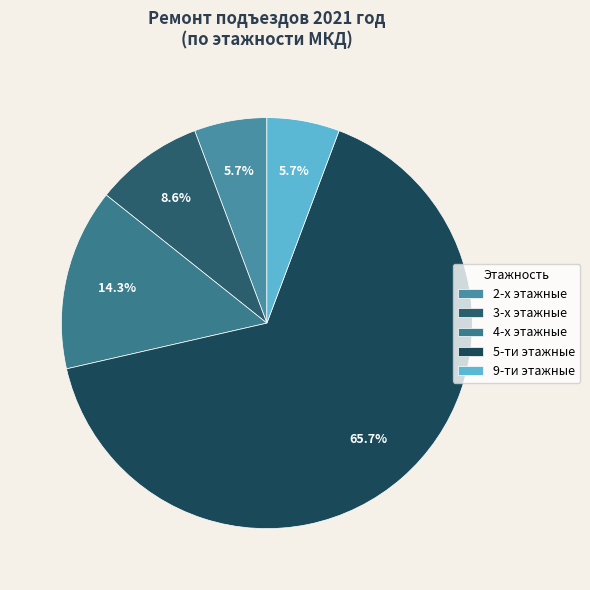

Is it true that 4-х этажные is 14% of the pie?

True